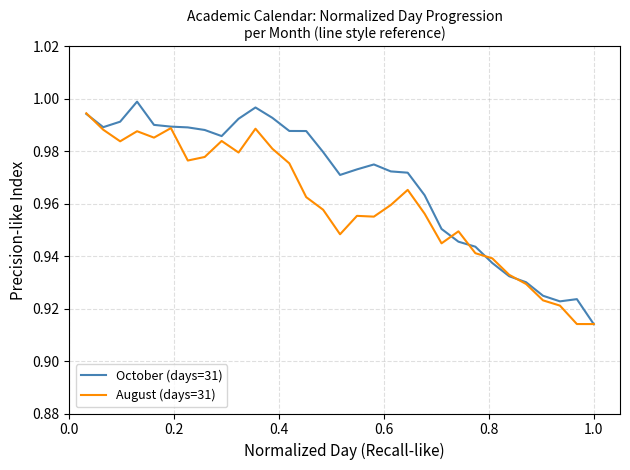

How many lines are shown in the chart?

2